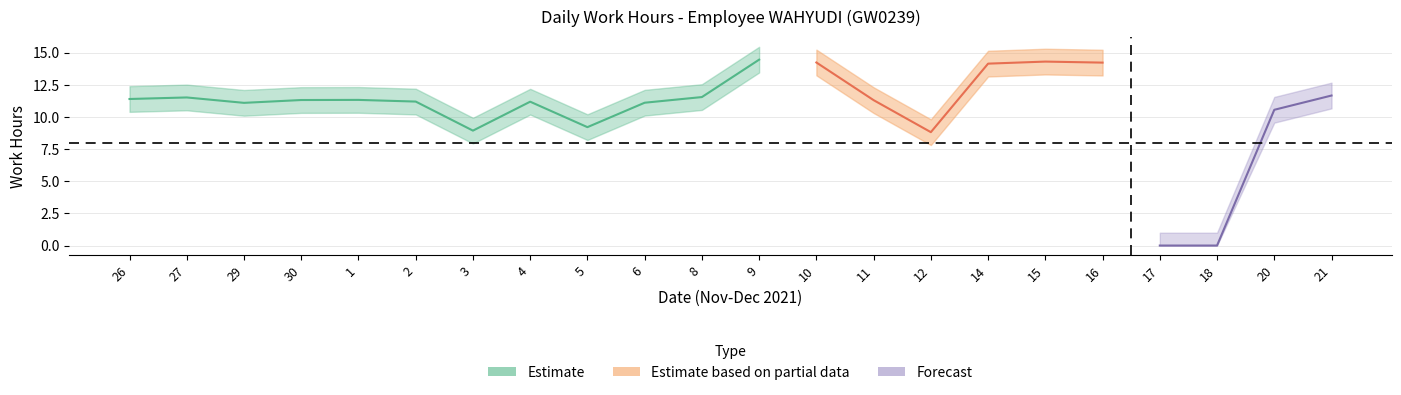

What is the difference between the Low values at 26 and 12?

2.6